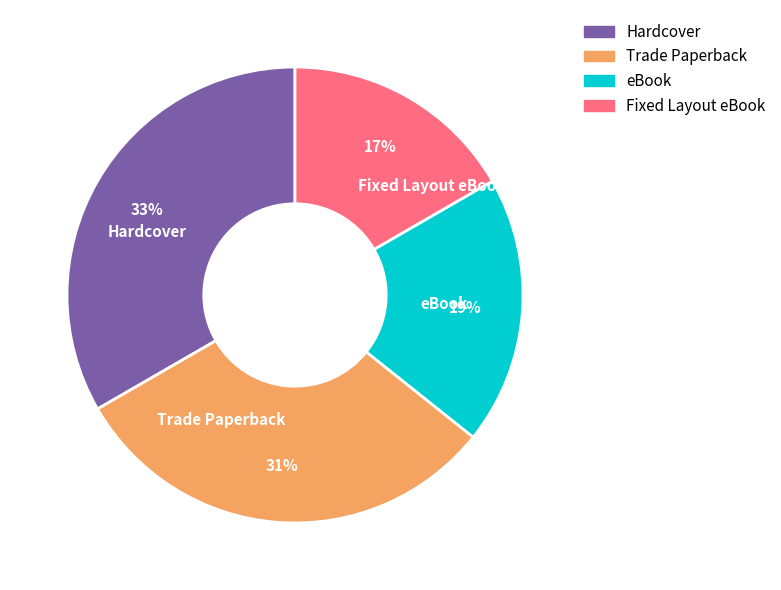

Count the number of slices in the pie.

4